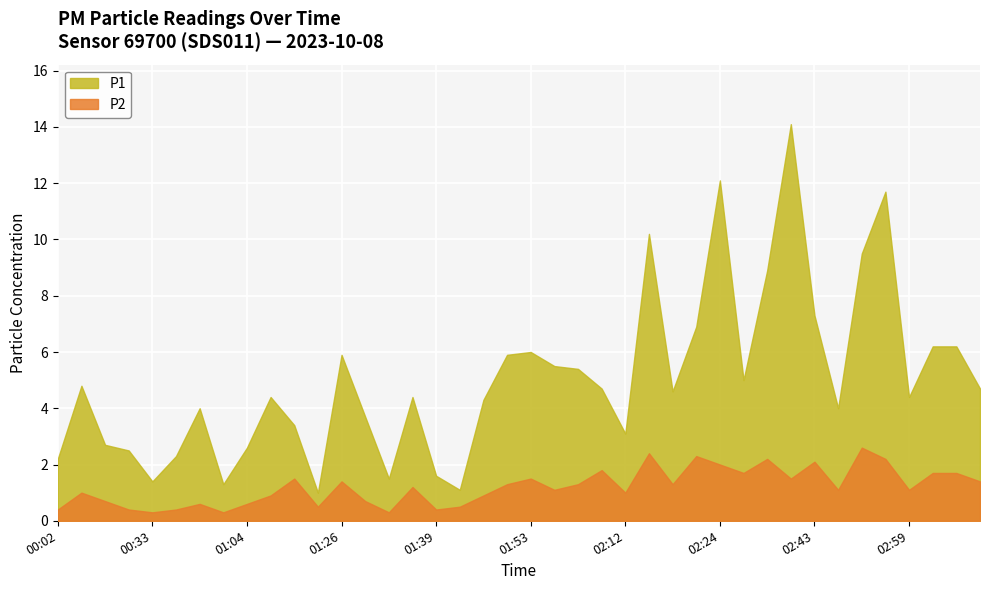

At which label does P1 first exceed 4?

00:10